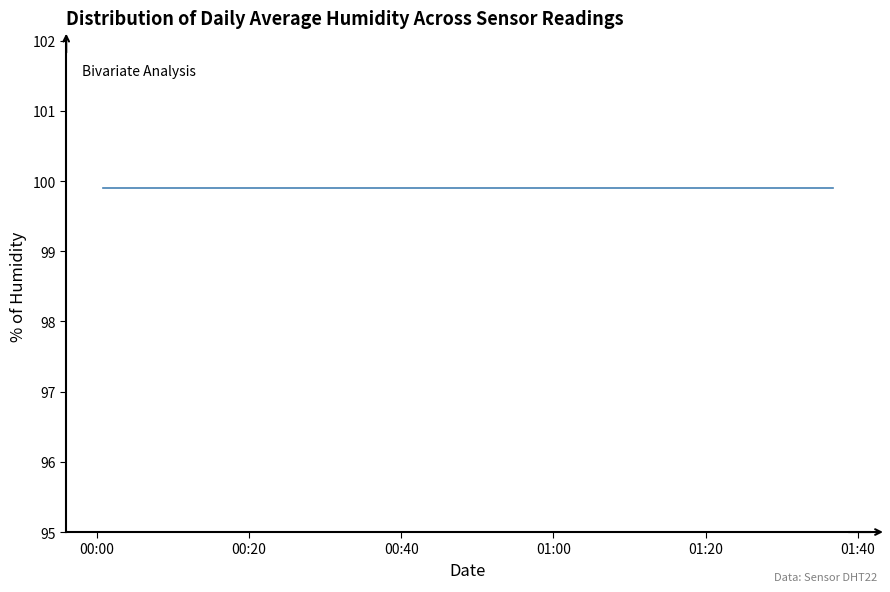

What is the sum of all humidity values?

3996.0